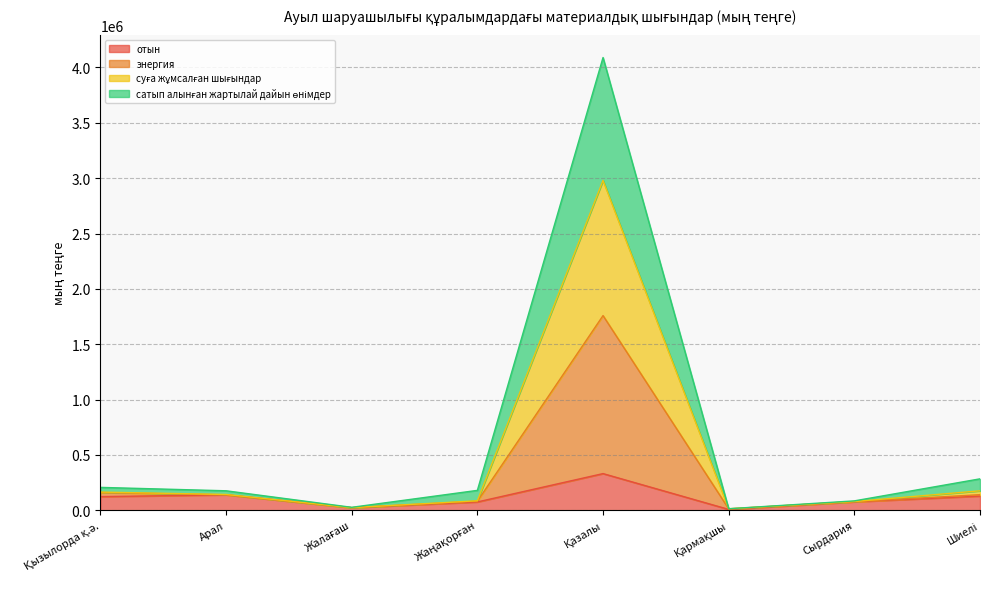

What is the highest value of the отын series?

330745